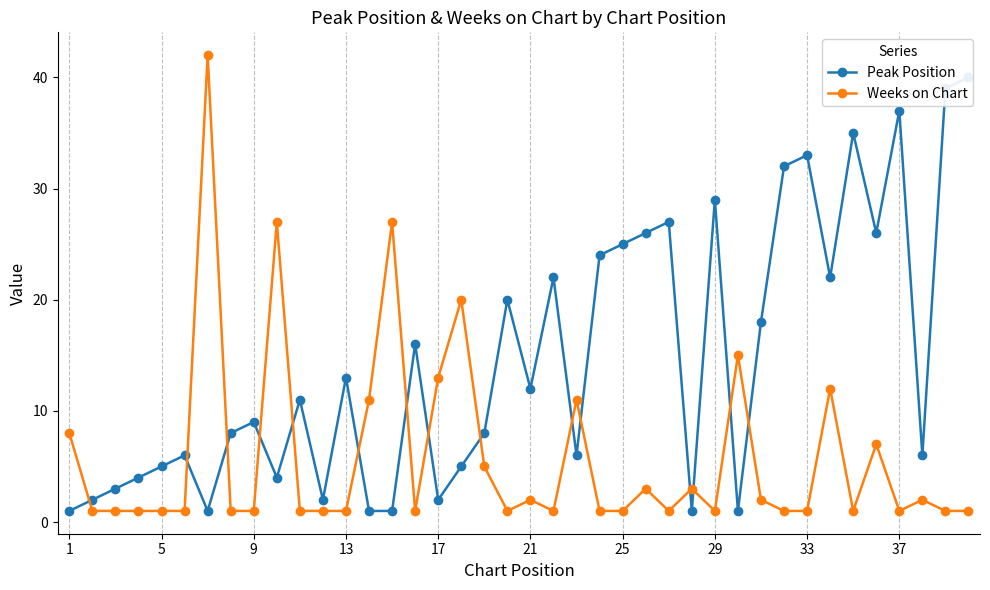

What is the highest value of the Weeks on Chart series?

42